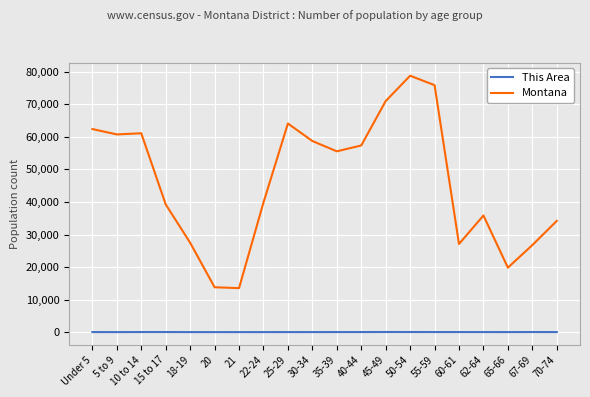

At which category does the chart reach its peak across all series?

50-54